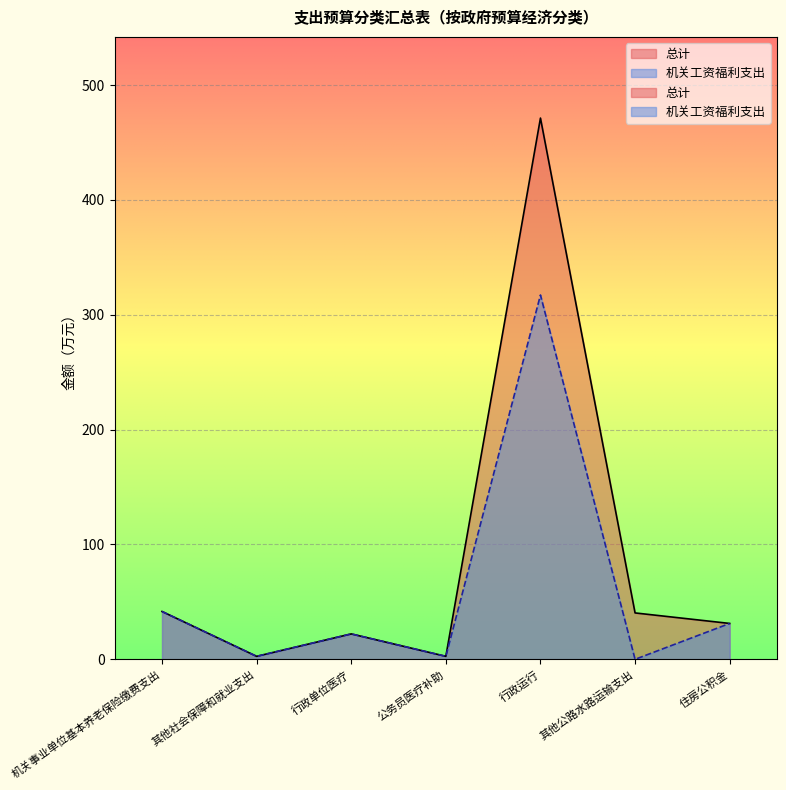

Which label corresponds to the largest value in the chart?

行政运行